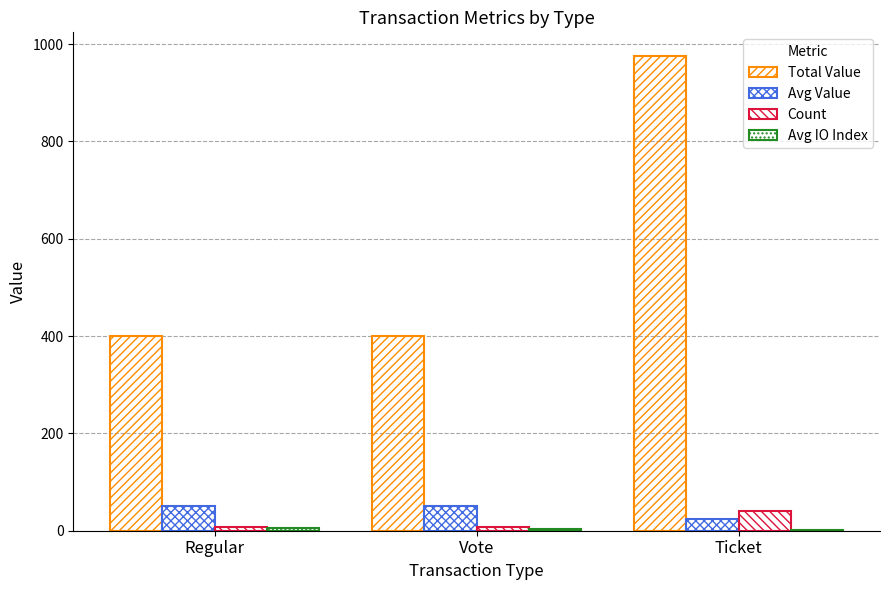

Is the value of Avg IO Index at Vote greater than the value of Total Value at Regular?

No